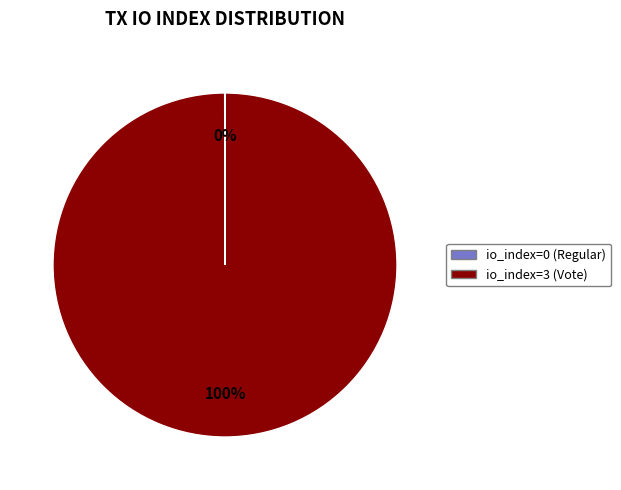

To the nearest percent, what is the average slice percentage?

50%